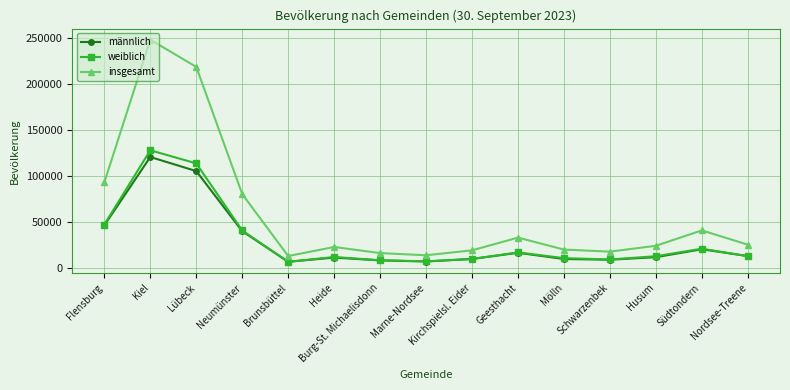

True or false: insgesamt and weiblich cross at least once.

False